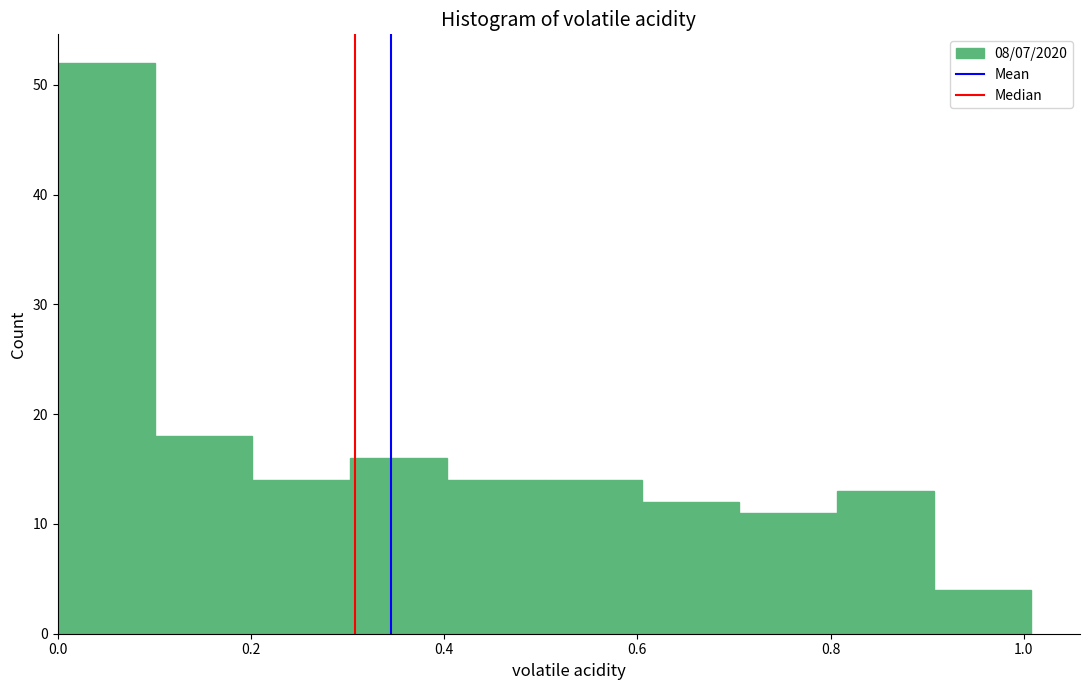

What is the height of the bar covering 0.1 to 0.2 on the x-axis? Neither the bar edges nor the heights are printed on the chart, so give them approximately, as read against the axes.

18